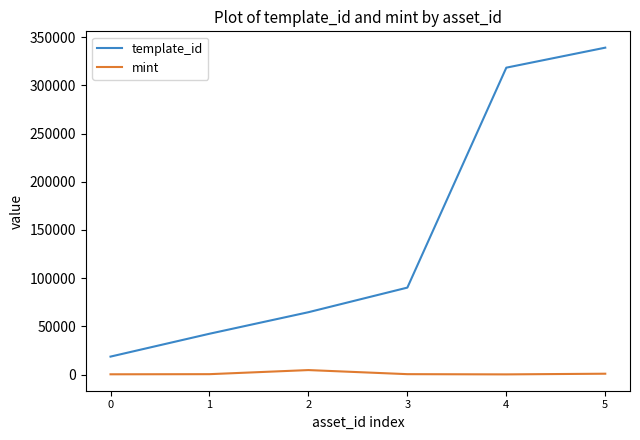

Read the template_id value at 0.

18580